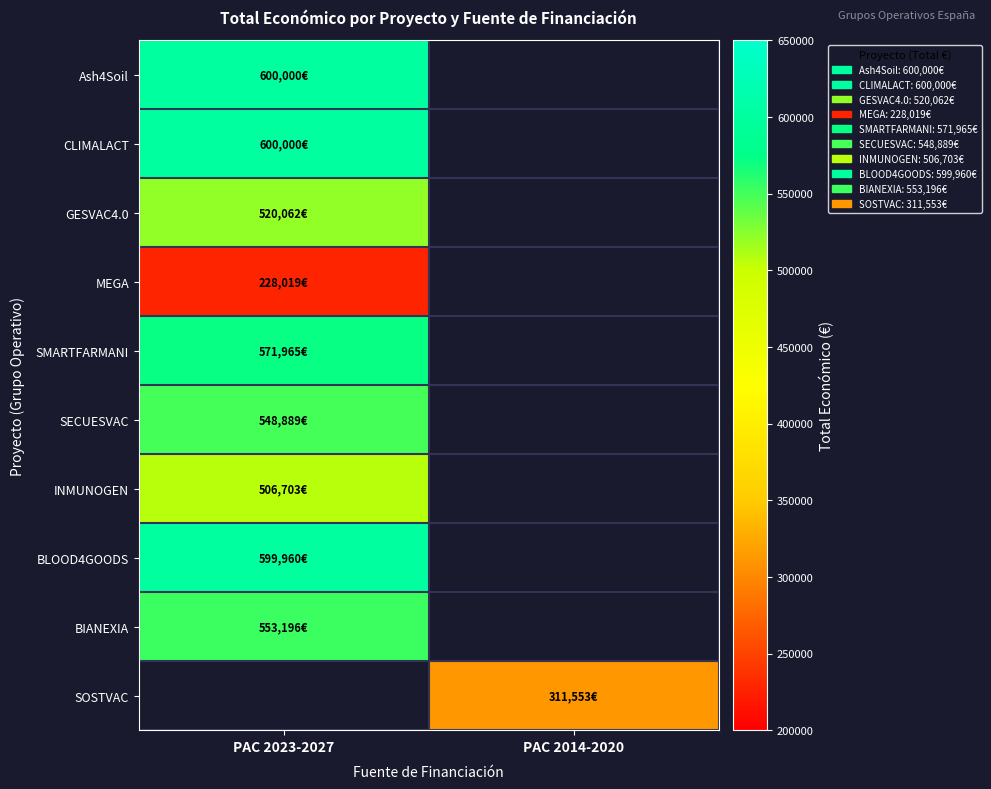

What is the difference between the highest and lowest values at PAC 2023-2027?

371981.0